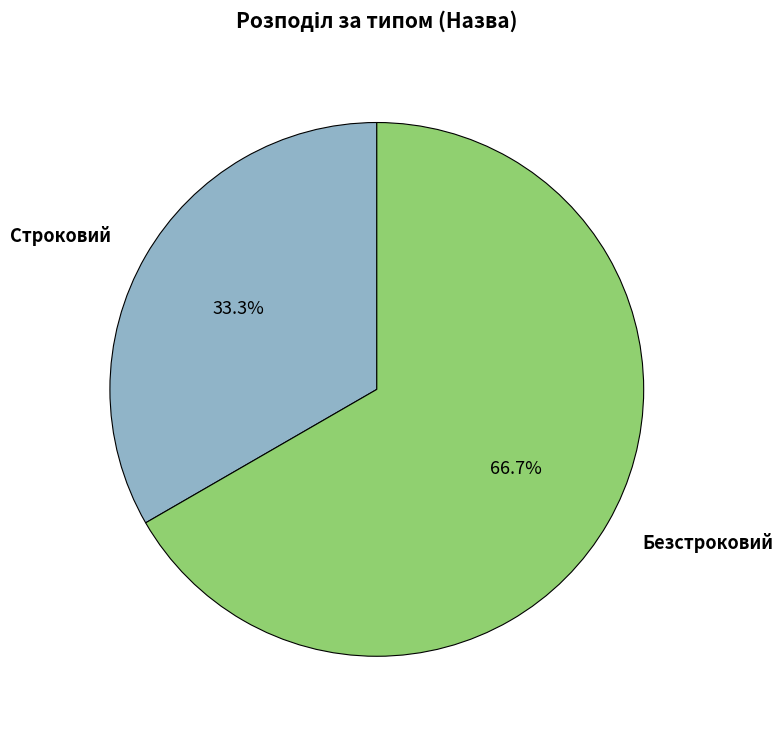

Does any single category account for the majority?

Yes